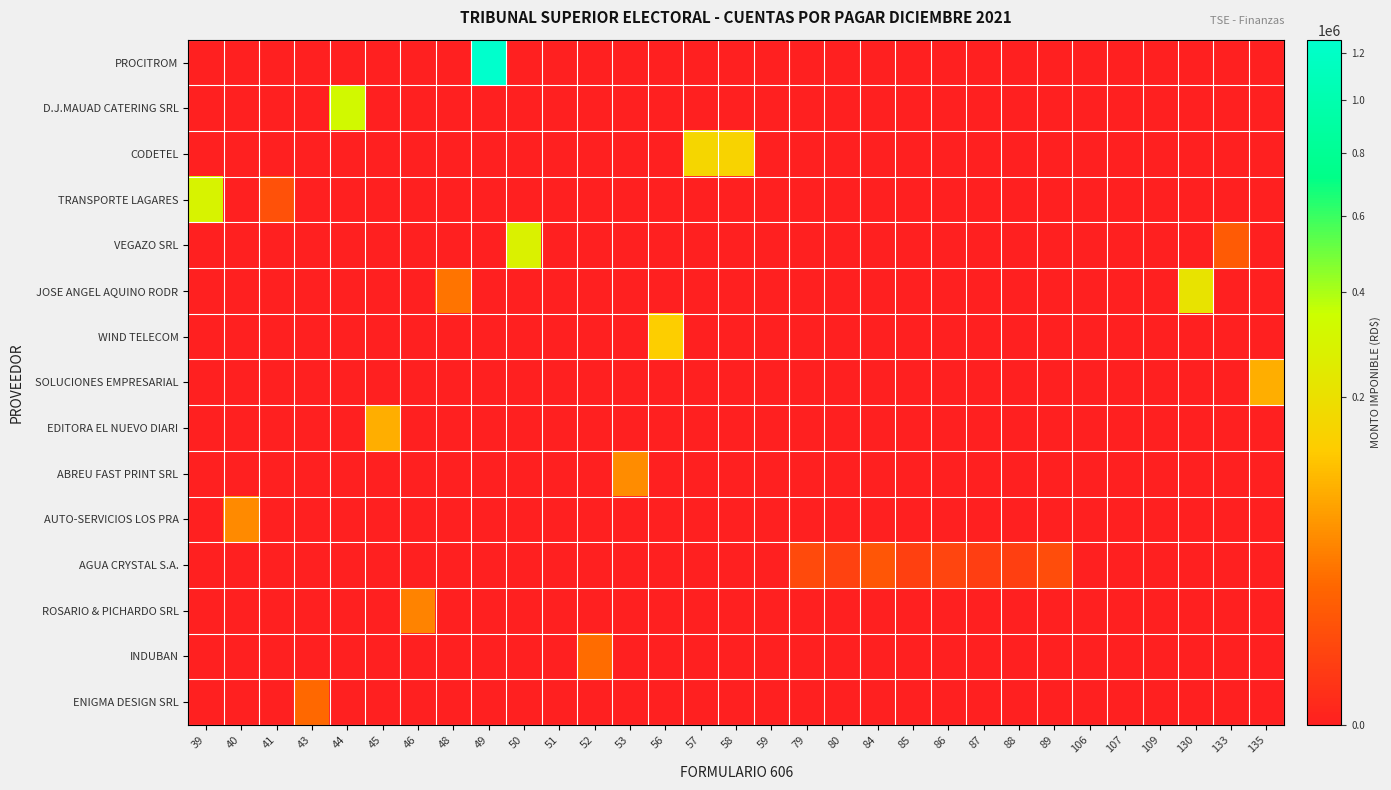

Which has a higher value, 106 or 57?

106